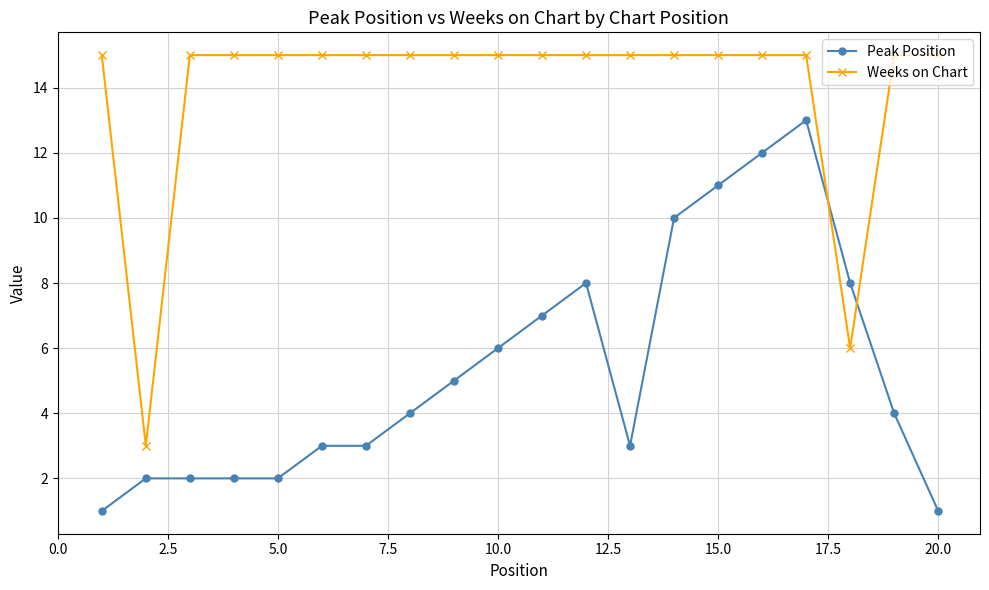

What is the maximum value for Weeks on Chart?

15